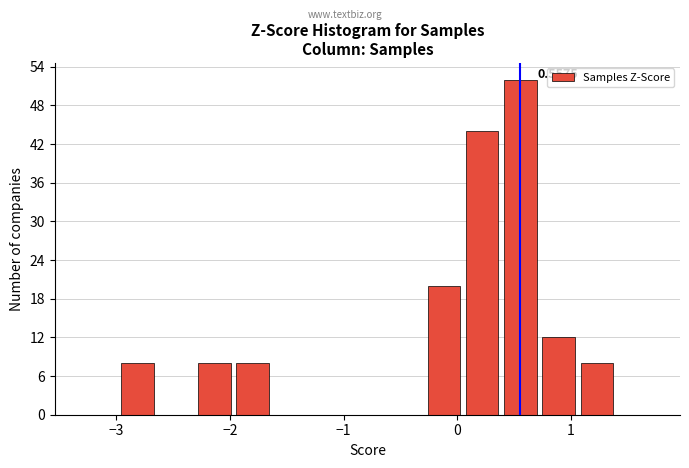

Around what value on the x-axis is the tallest bar? Give the approximate position of its centre, as read against the axis.

0.6